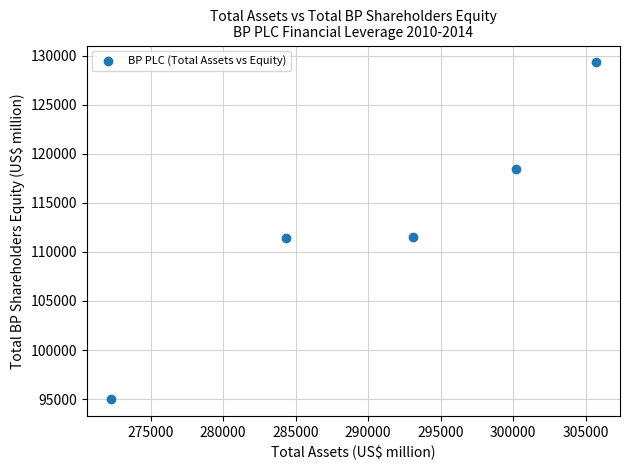

What is the average Y value?

113122